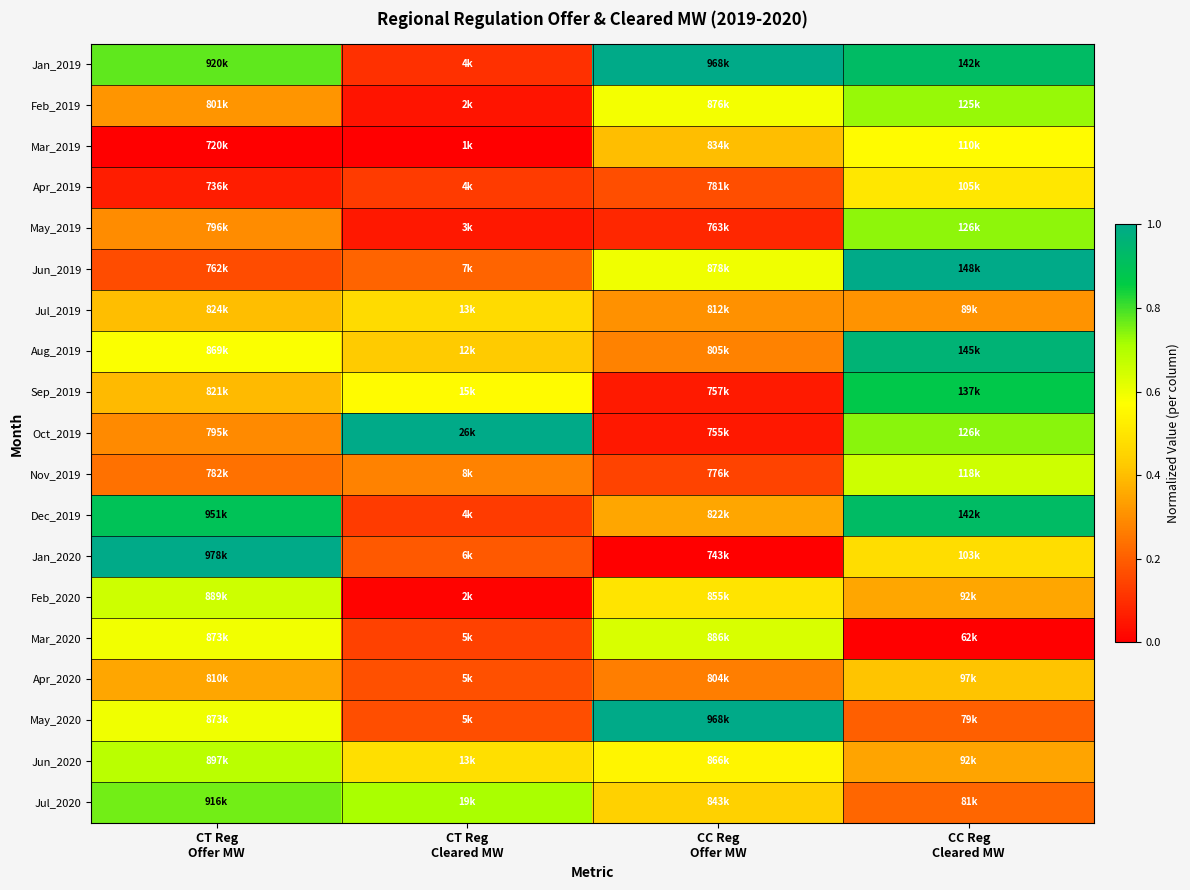

Reading right to left, extract all data points from this chart.

Jan_2019: CC Reg
Cleared MW=0.9	CC Reg
Offer MW=1.0	CT Reg
Cleared MW=0.1	CT Reg
Offer MW=0.8
Feb_2019: CC Reg
Cleared MW=0.7	CC Reg
Offer MW=0.6	CT Reg
Cleared MW=0.0	CT Reg
Offer MW=0.3
Mar_2019: CC Reg
Cleared MW=0.6	CC Reg
Offer MW=0.4	CT Reg
Cleared MW=0.0	CT Reg
Offer MW=0.0
Apr_2019: CC Reg
Cleared MW=0.5	CC Reg
Offer MW=0.2	CT Reg
Cleared MW=0.1	CT Reg
Offer MW=0.1
May_2019: CC Reg
Cleared MW=0.7	CC Reg
Offer MW=0.1	CT Reg
Cleared MW=0.1	CT Reg
Offer MW=0.3
Jun_2019: CC Reg
Cleared MW=1.0	CC Reg
Offer MW=0.6	CT Reg
Cleared MW=0.2	CT Reg
Offer MW=0.2
Jul_2019: CC Reg
Cleared MW=0.3	CC Reg
Offer MW=0.3	CT Reg
Cleared MW=0.5	CT Reg
Offer MW=0.4
Aug_2019: CC Reg
Cleared MW=1.0	CC Reg
Offer MW=0.3	CT Reg
Cleared MW=0.4	CT Reg
Offer MW=0.6
Sep_2019: CC Reg
Cleared MW=0.9	CC Reg
Offer MW=0.1	CT Reg
Cleared MW=0.6	CT Reg
Offer MW=0.4
Oct_2019: CC Reg
Cleared MW=0.7	CC Reg
Offer MW=0.1	CT Reg
Cleared MW=1.0	CT Reg
Offer MW=0.3
Nov_2019: CC Reg
Cleared MW=0.7	CC Reg
Offer MW=0.1	CT Reg
Cleared MW=0.3	CT Reg
Offer MW=0.2
Dec_2019: CC Reg
Cleared MW=0.9	CC Reg
Offer MW=0.4	CT Reg
Cleared MW=0.1	CT Reg
Offer MW=0.9
Jan_2020: CC Reg
Cleared MW=0.5	CC Reg
Offer MW=0.0	CT Reg
Cleared MW=0.2	CT Reg
Offer MW=1.0
Feb_2020: CC Reg
Cleared MW=0.4	CC Reg
Offer MW=0.5	CT Reg
Cleared MW=0.0	CT Reg
Offer MW=0.7
Mar_2020: CC Reg
Cleared MW=0.0	CC Reg
Offer MW=0.6	CT Reg
Cleared MW=0.1	CT Reg
Offer MW=0.6
Apr_2020: CC Reg
Cleared MW=0.4	CC Reg
Offer MW=0.3	CT Reg
Cleared MW=0.2	CT Reg
Offer MW=0.3
May_2020: CC Reg
Cleared MW=0.2	CC Reg
Offer MW=1.0	CT Reg
Cleared MW=0.2	CT Reg
Offer MW=0.6
Jun_2020: CC Reg
Cleared MW=0.3	CC Reg
Offer MW=0.5	CT Reg
Cleared MW=0.5	CT Reg
Offer MW=0.7
Jul_2020: CC Reg
Cleared MW=0.2	CC Reg
Offer MW=0.4	CT Reg
Cleared MW=0.7	CT Reg
Offer MW=0.8